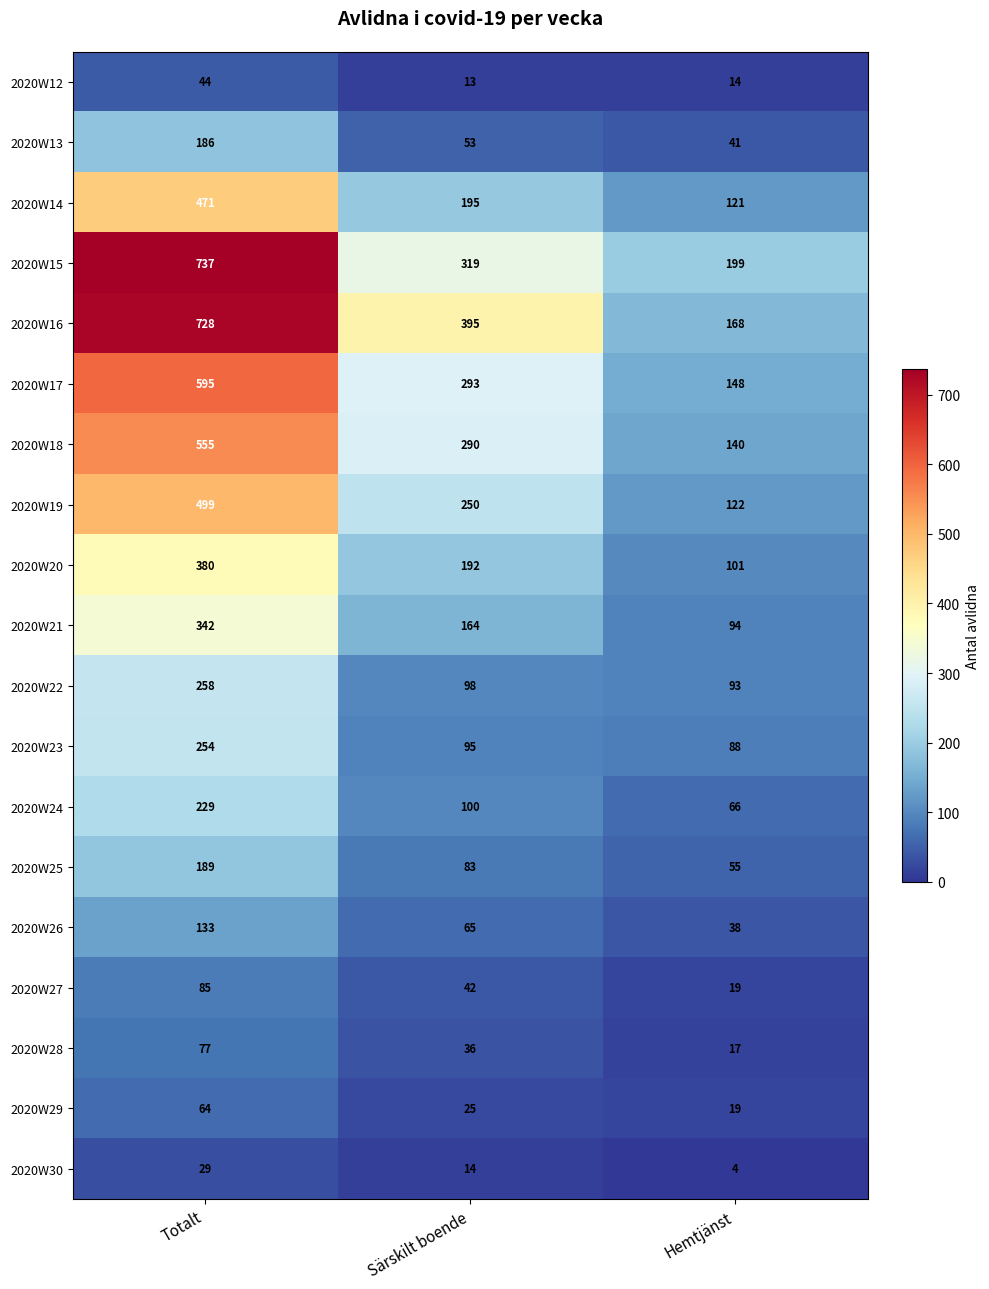

What is the maximum value shown in the chart?

737